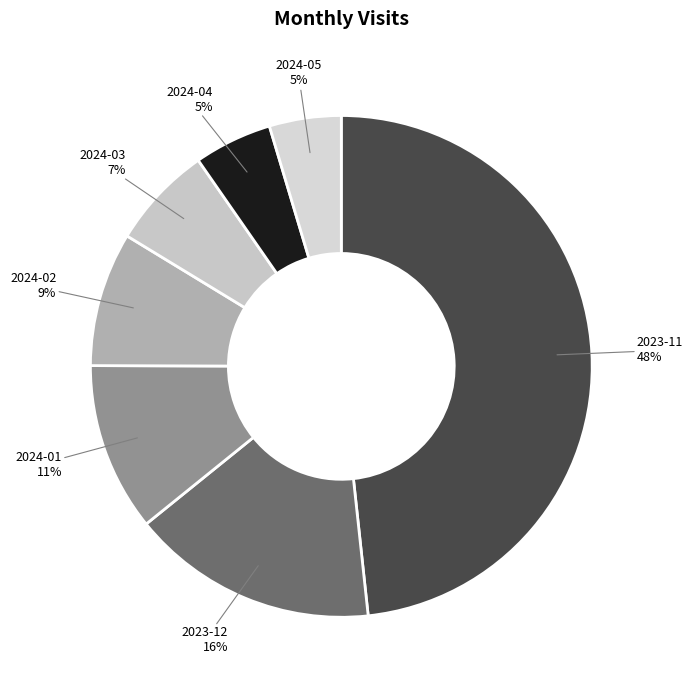

How many segments does this pie chart have?

7